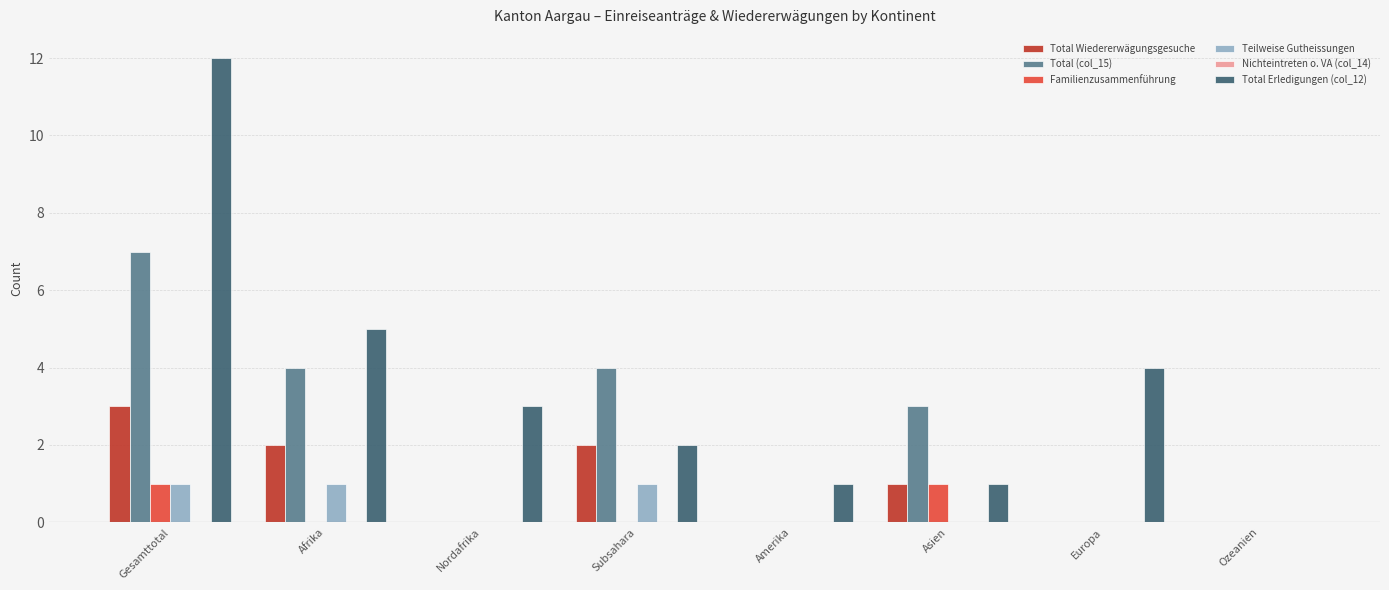

What is the maximum value shown in the chart?

12